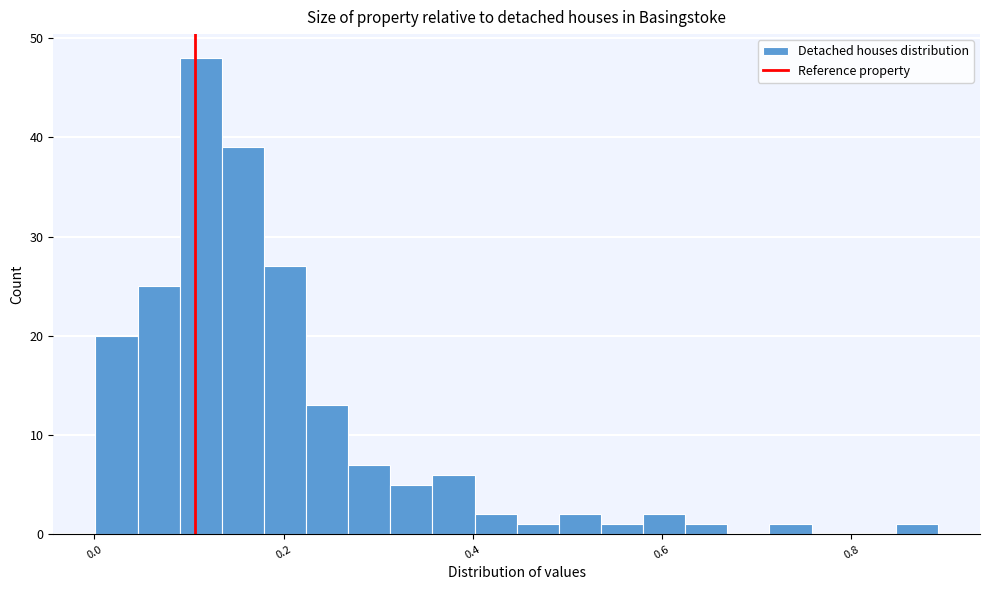

Around what value on the x-axis is the tallest bar? Give the approximate position of its centre, as read against the axis.

0.12